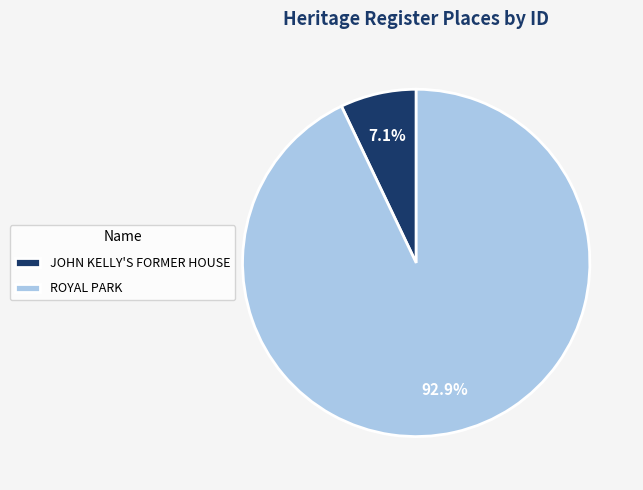

What is the majority slice?

ROYAL PARK